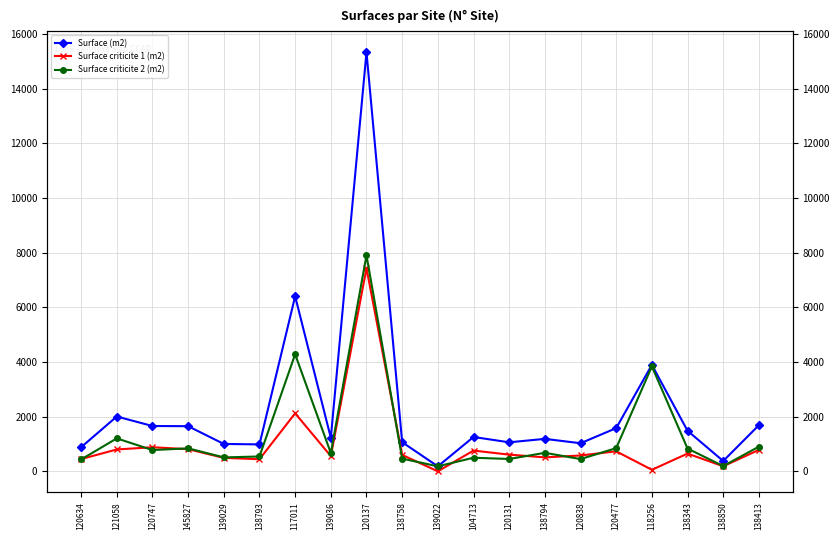

What is the difference between the Surface criticite 2 (m2) values at 118256 and 138794?

3163.1